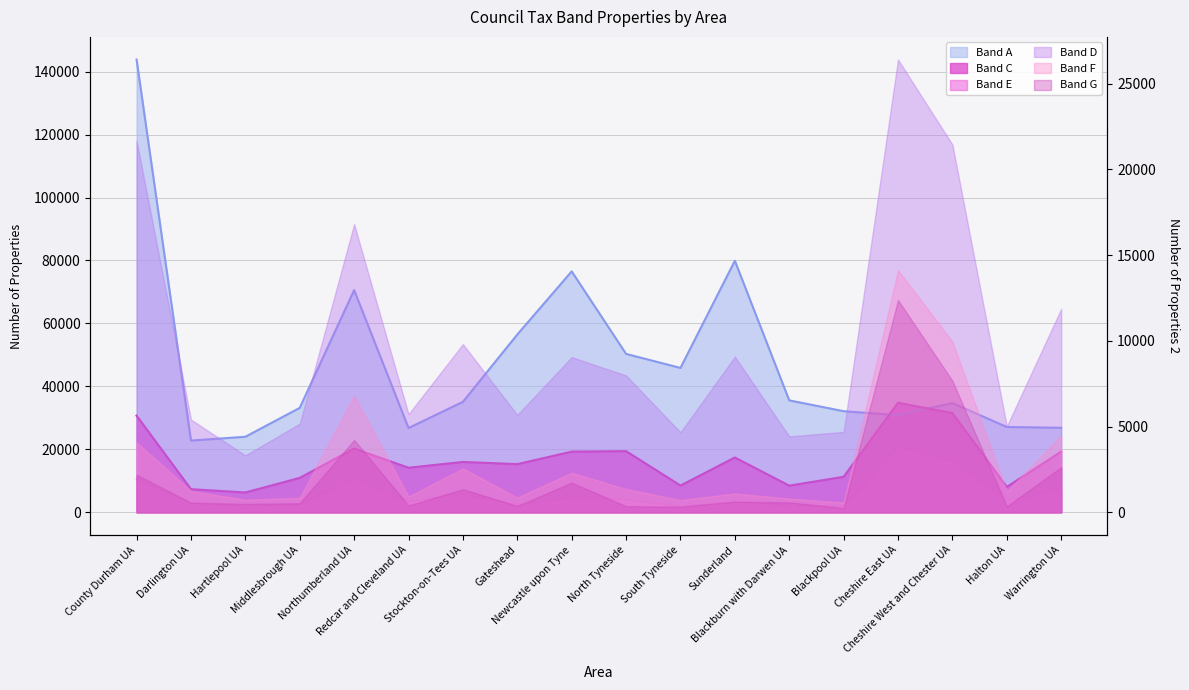

What is the sum of the Band E values at Cheshire West and Chester UA and Darlington UA?

19370